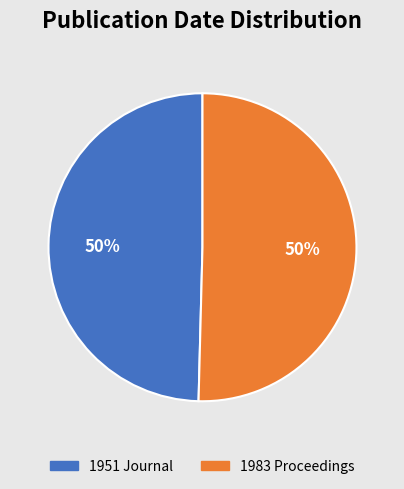

How many slices are in this pie chart?

2